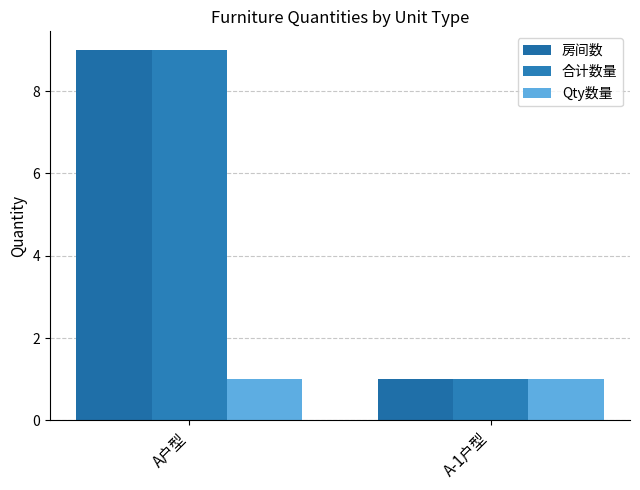

Is it true that 合计数量 equals 9 at A户型?

True